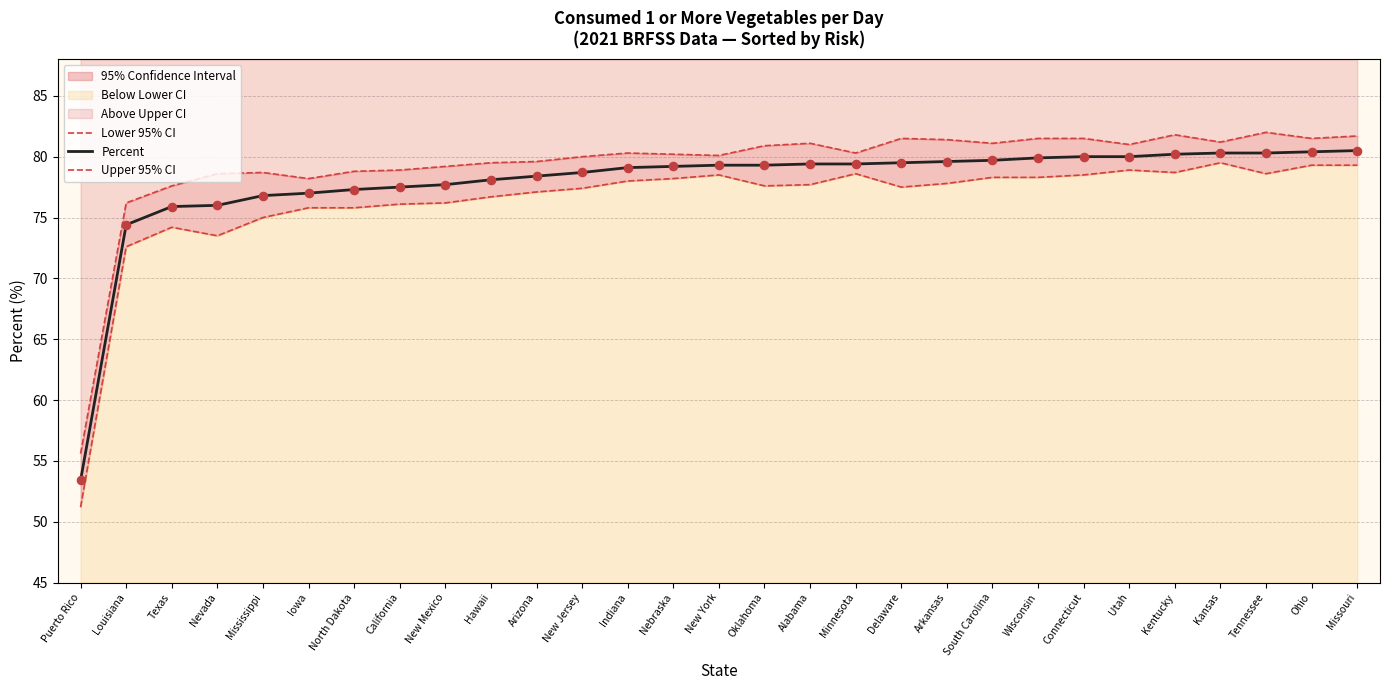

Which series contains the lowest Y value?

Lower 95% CI